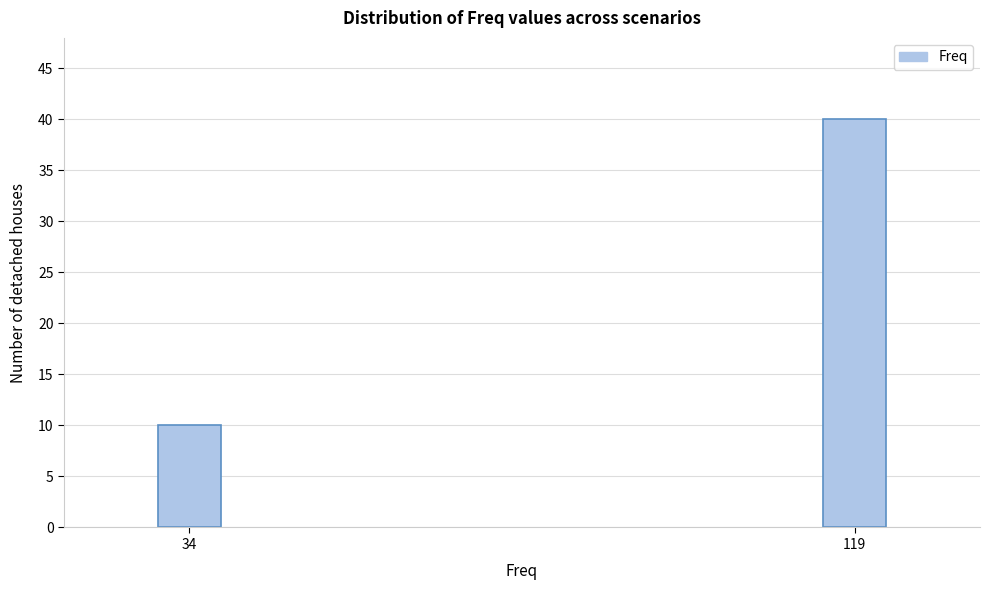

Reading left to right, extract all data points from this chart.

10	40